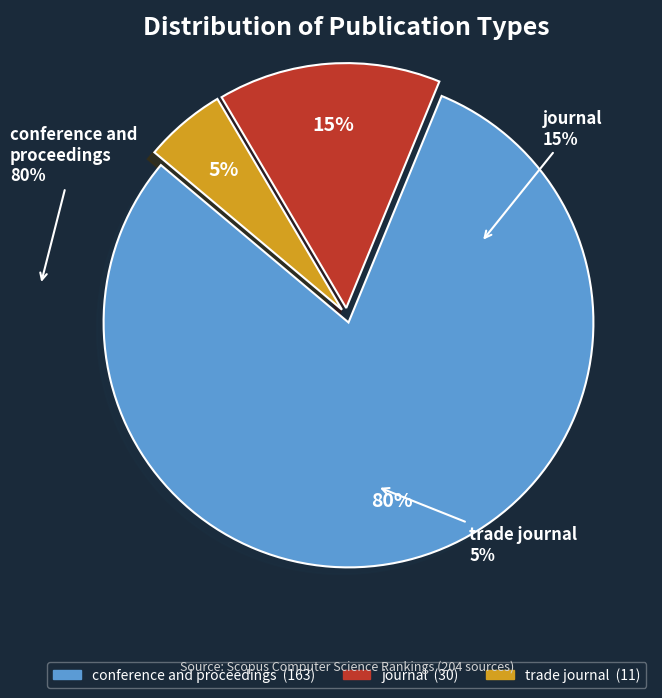

To the nearest percent, what is the difference between the largest and smallest slice percentages?

75%